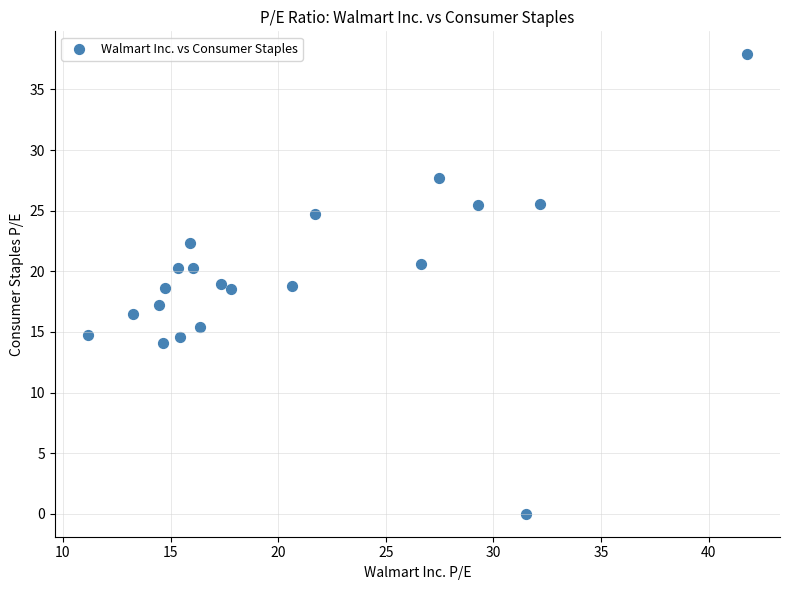

What is the range of Y values (max minus min)?

37.9